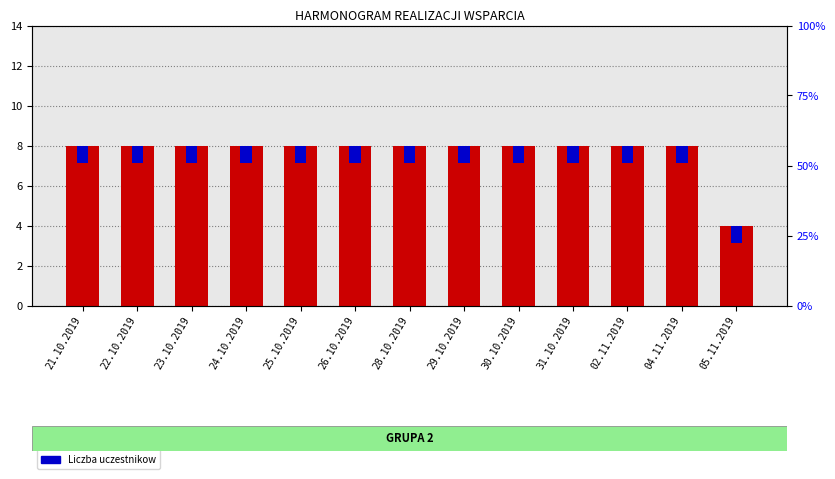

What value does the Liczba uczestnikow series have at 25.10.2019?

0.9